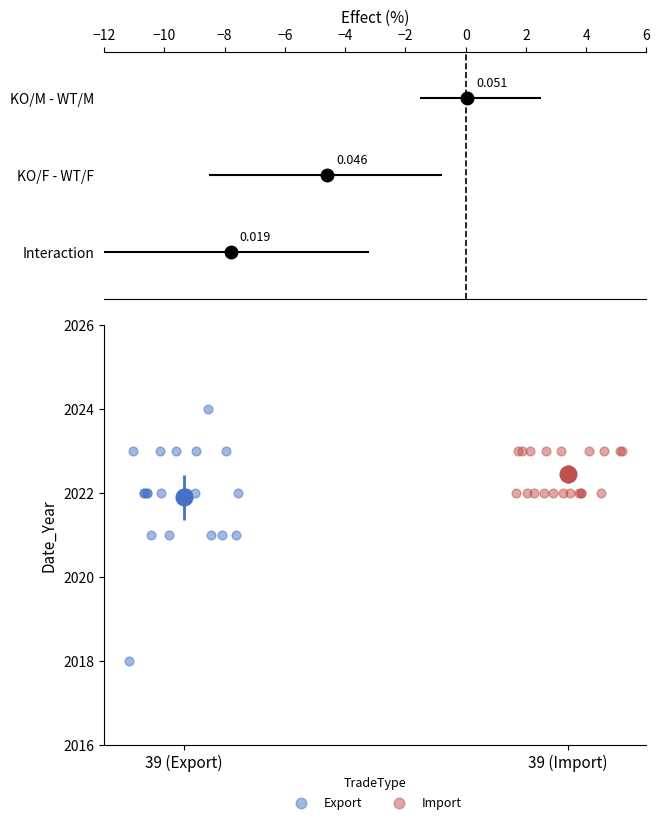

Which series contains the highest Y value?

Export